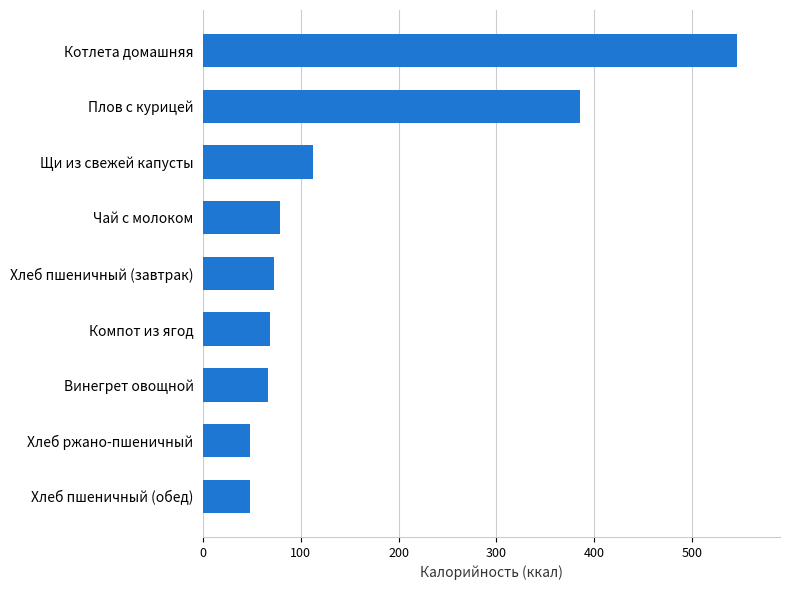

Is it true that the value at Хлеб пшеничный (обед) is 48.2?

True